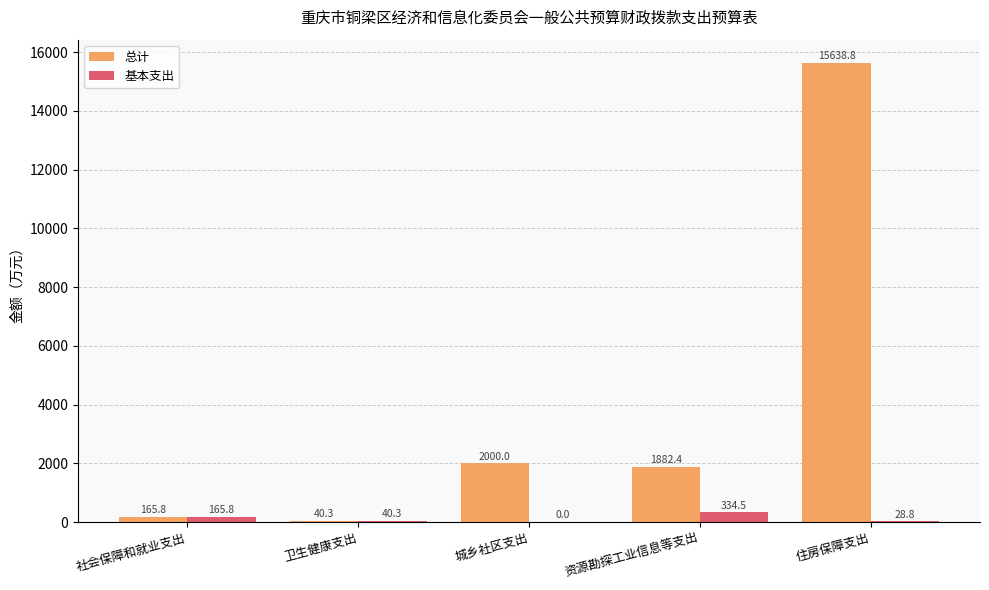

At which label does 总计 reach its peak?

住房保障支出